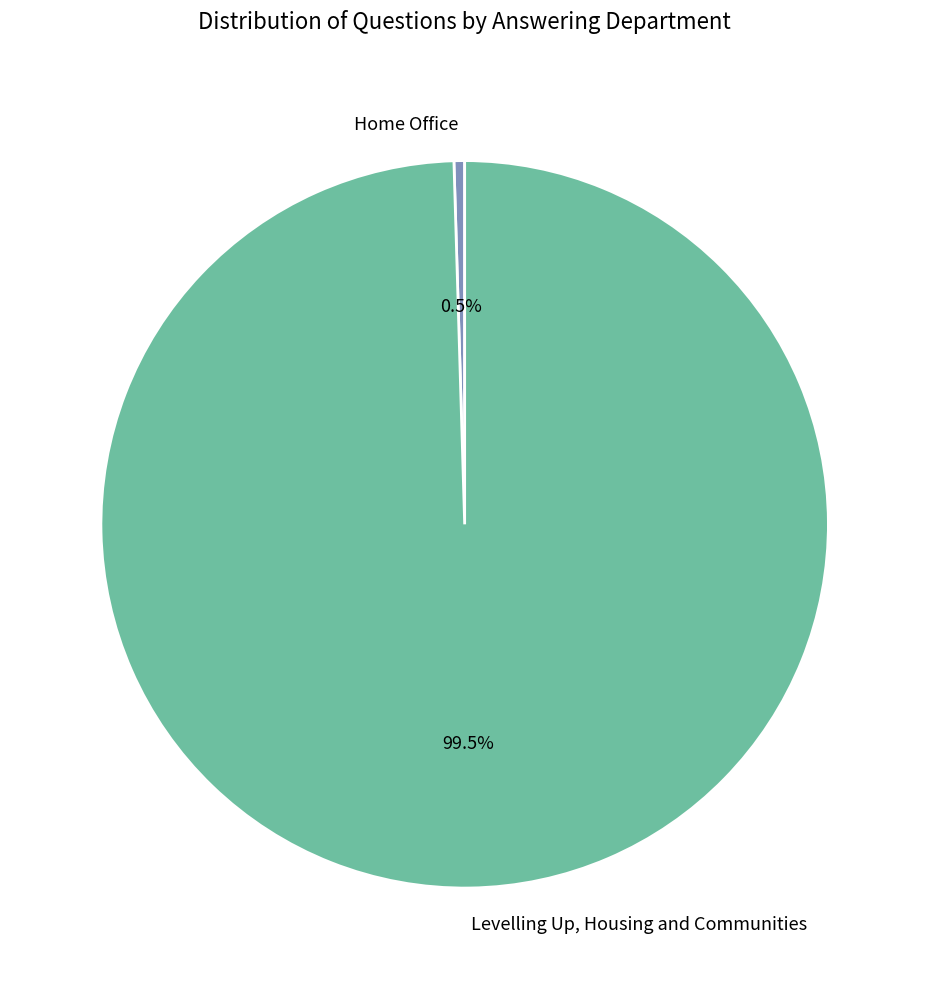

Combined, what portion of the pie is Levelling Up, Housing and Communities and Home Office?

100.0%